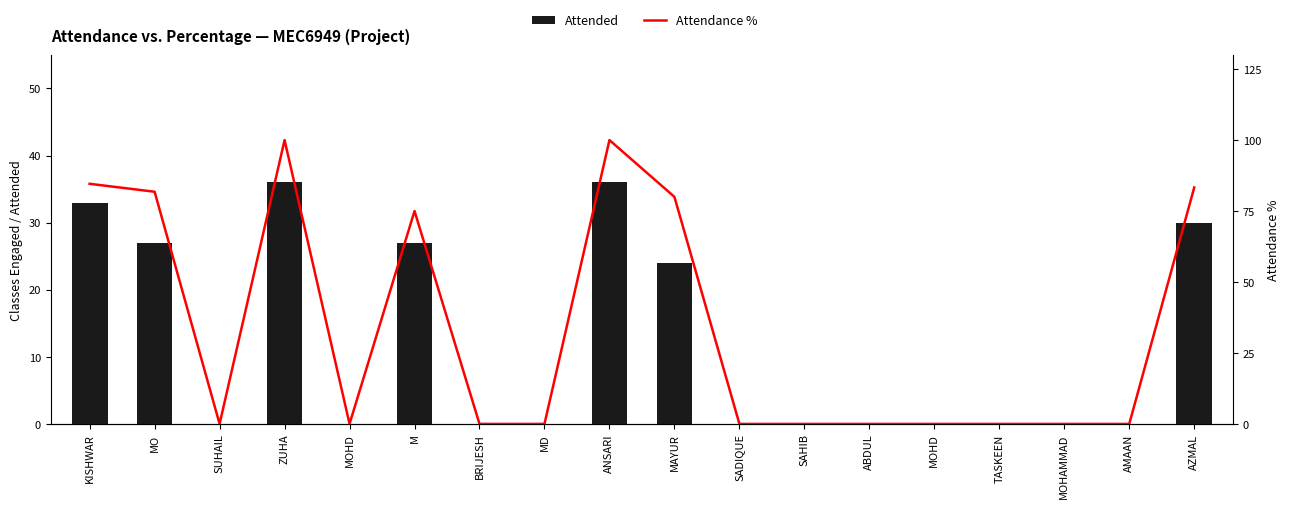

The Attendance % series shows 0.0 at AMAAN. True or false?

True